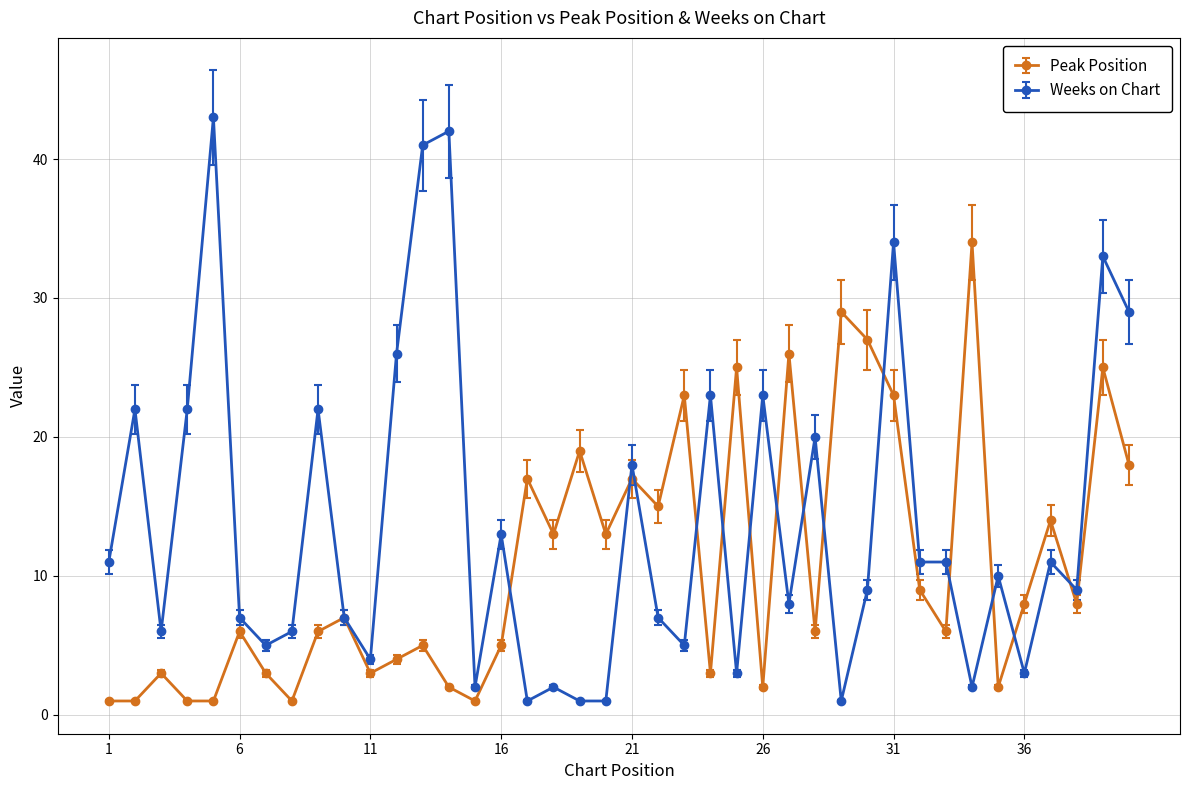

What is the average value of the Weeks on Chart series?

14